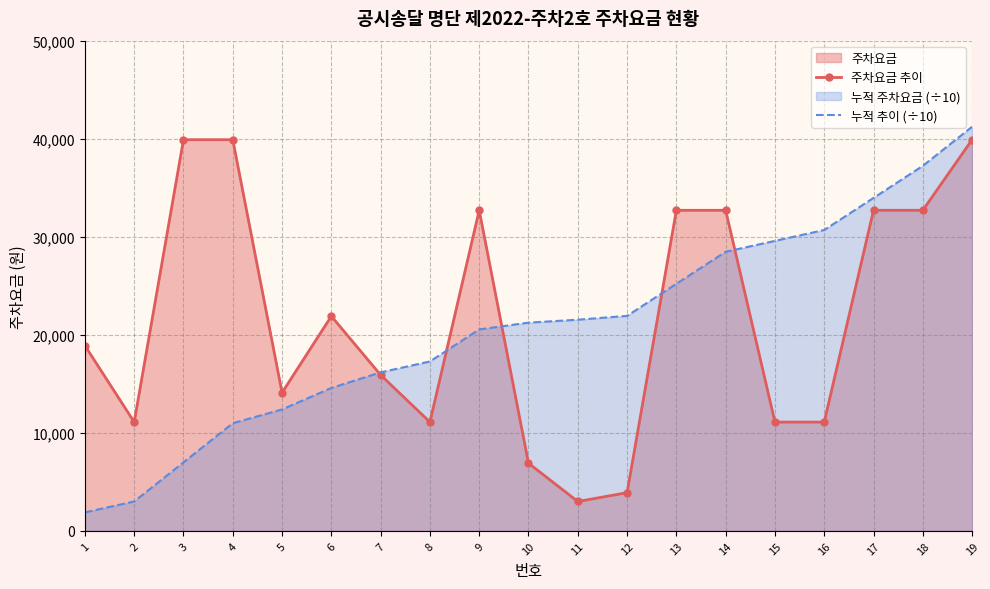

Which category has the highest value in the 주차요금 추이 series?

3